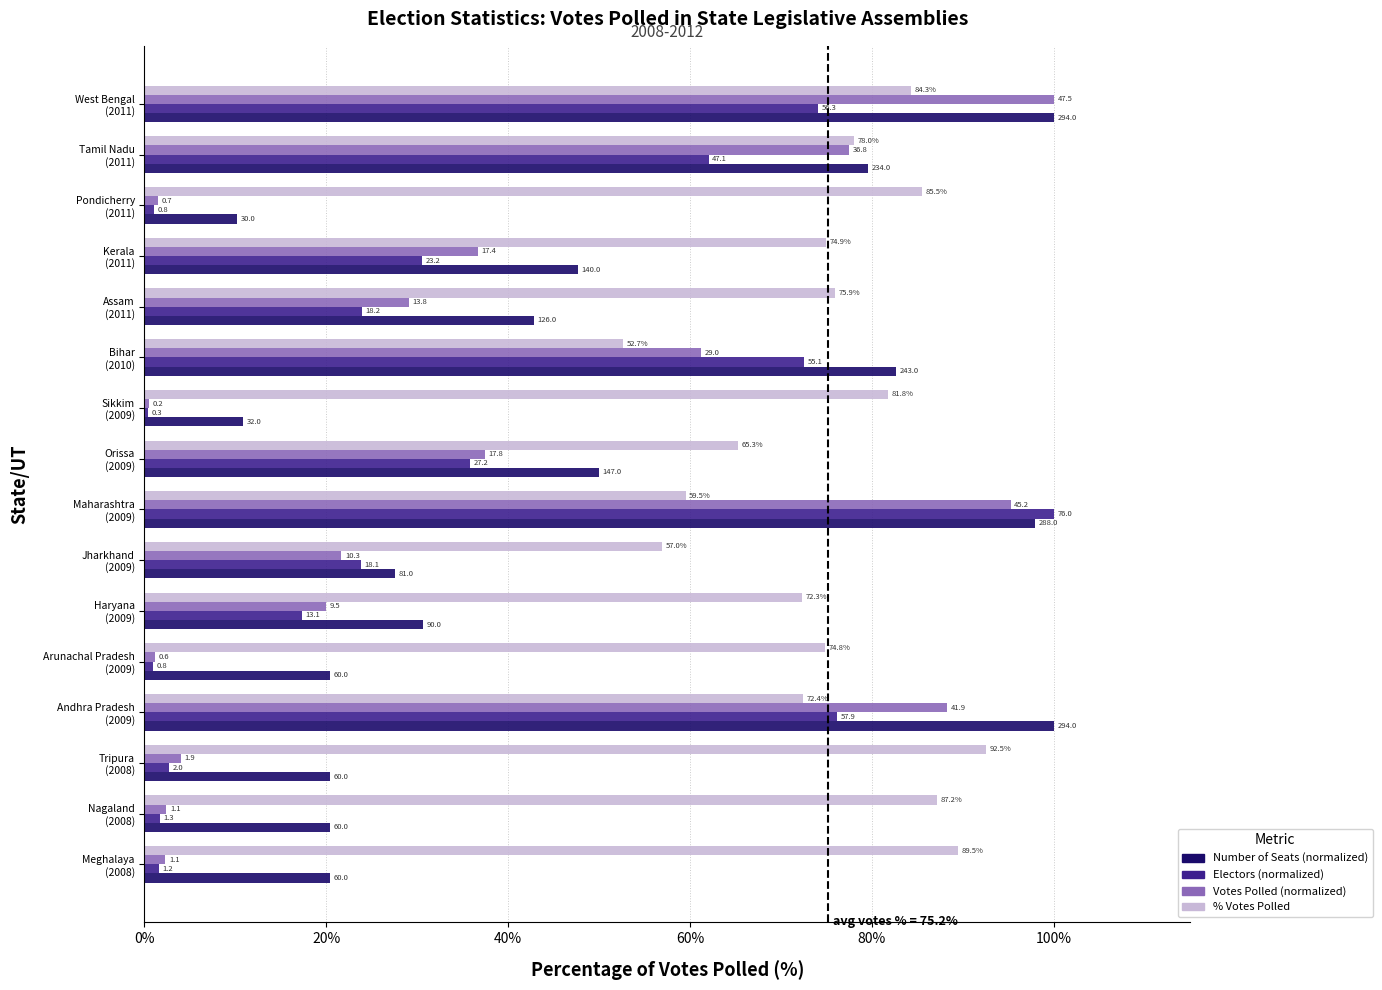

What are all the series names shown in the legend?

Number of Seats (normalized), Electors (normalized), Votes Polled (normalized), % Votes Polled